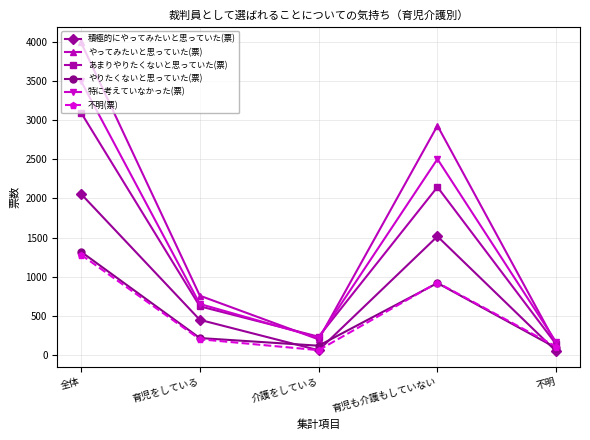

What is the label of the 3rd point from the right?

介護をしている